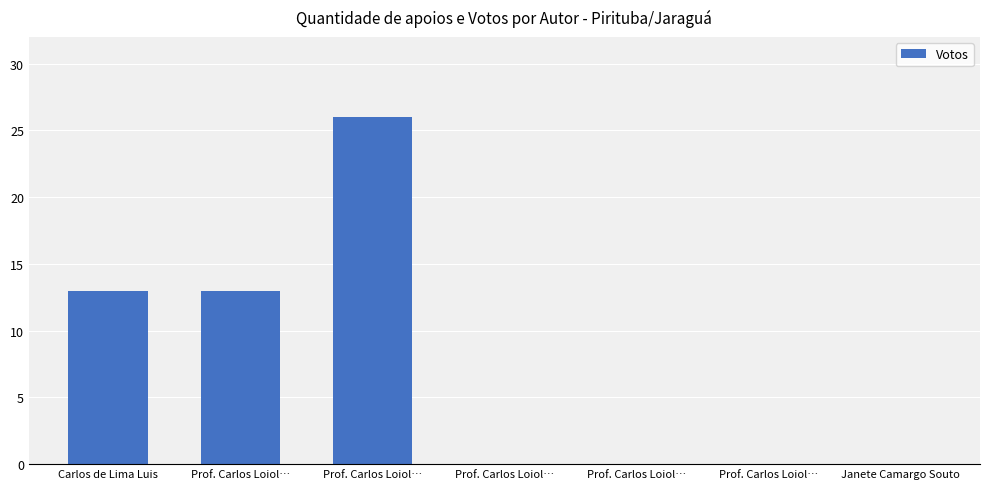

How many distinct data groups are displayed?

1